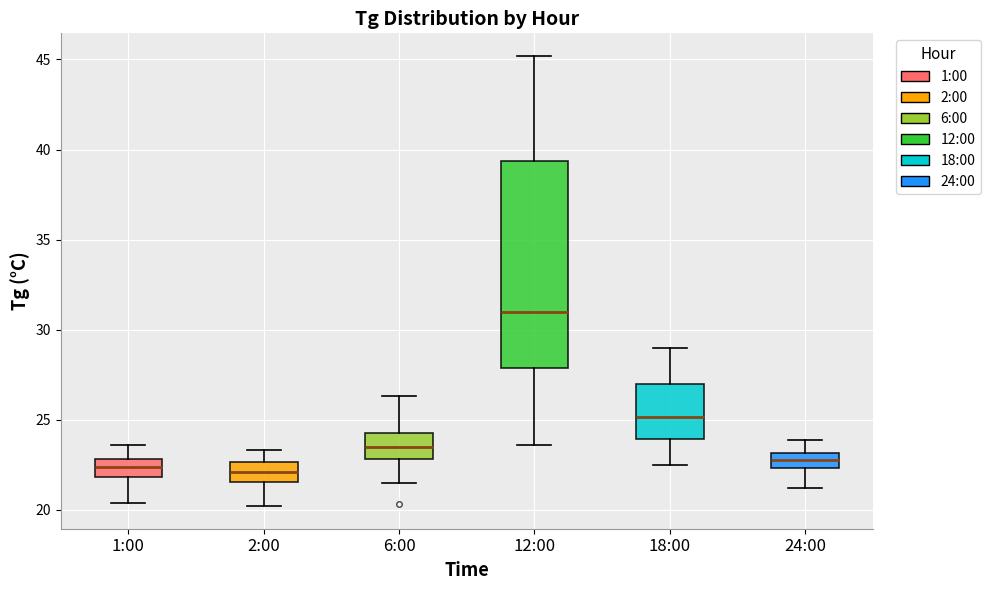

Which box is the tallest, from its lower edge to its upper edge?

12:00